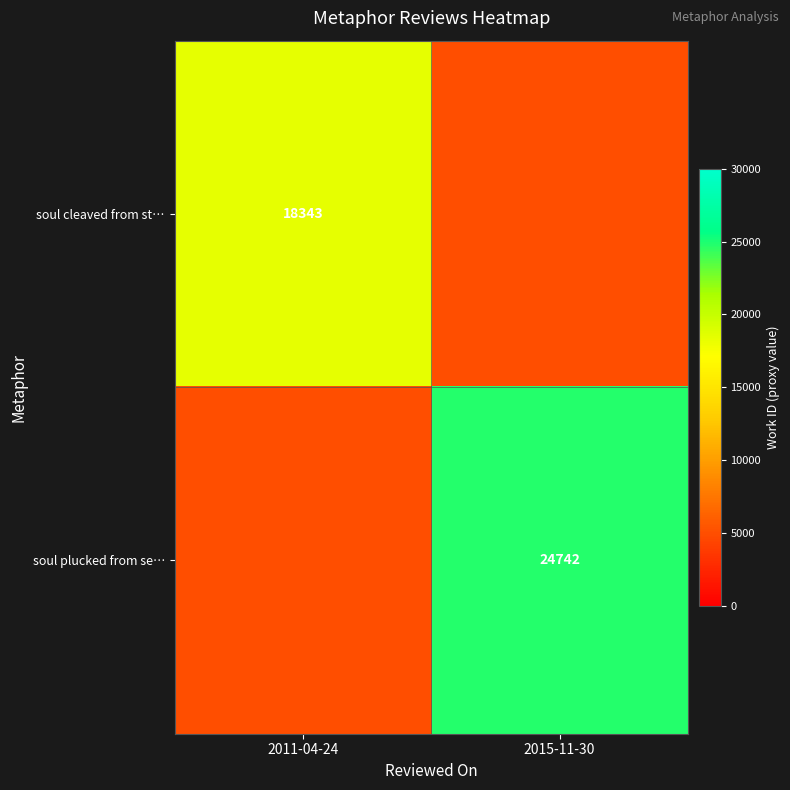

The soul plucked from se… series shows 24742 at 2015-11-30. True or false?

True